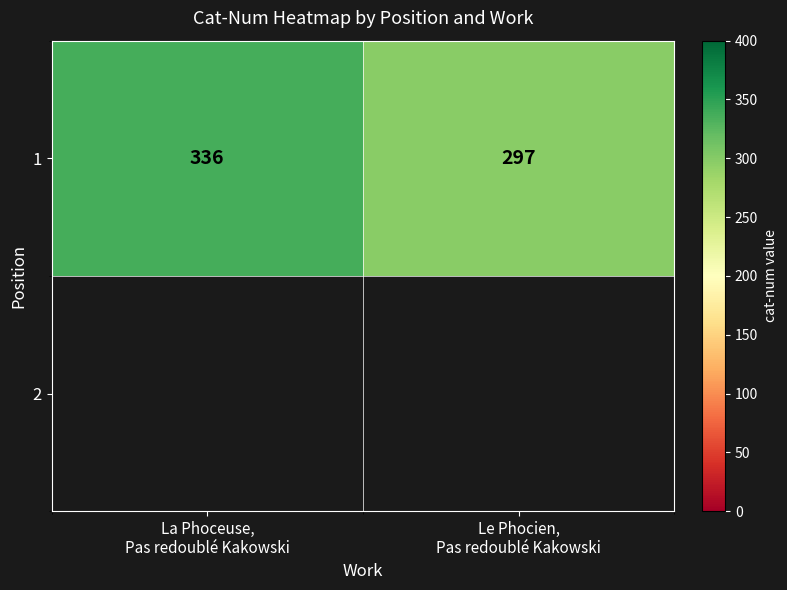

The value at Le Phocien,
Pas redoublé Kakowski is 297. True or false?

True